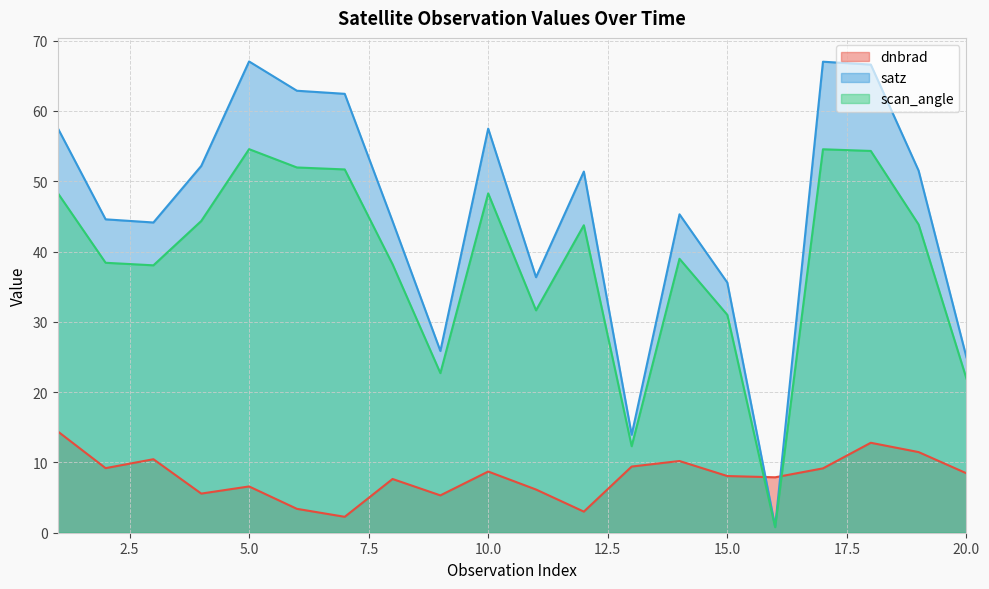

What is the difference between the maximum and second lowest values in the dnbrad series?

11.4